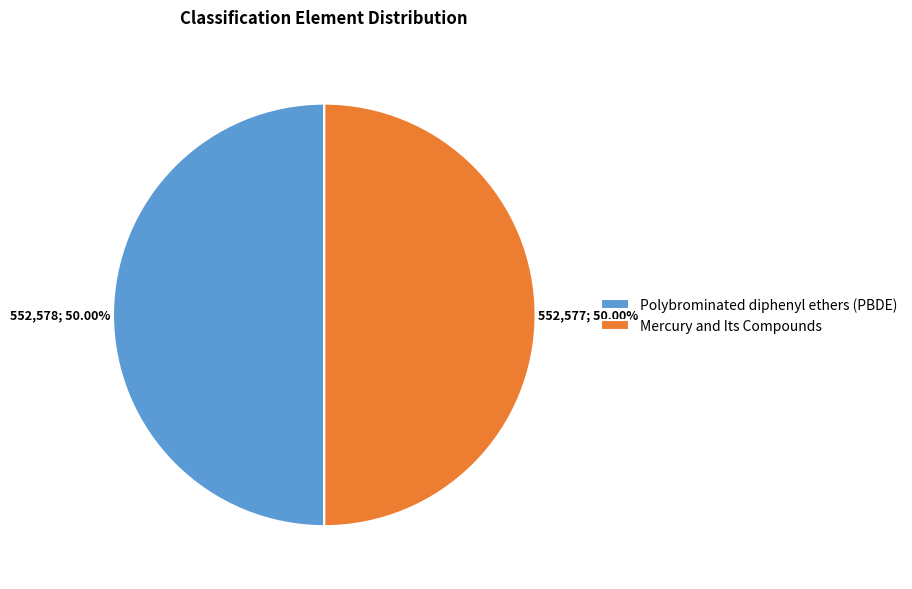

What is the ratio of the value at Polybrominated diphenyl ethers (PBDE) to the value at Mercury and Its Compounds?

1.0